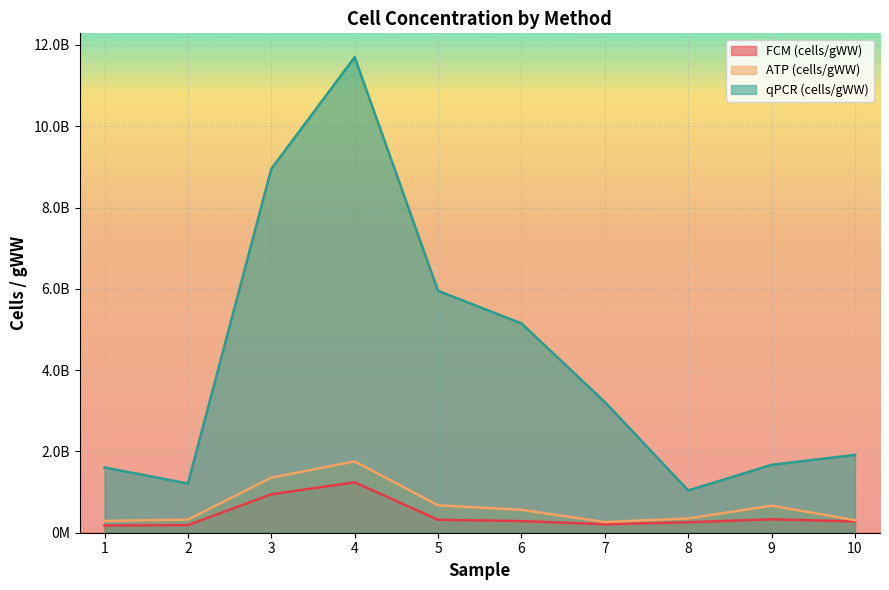

True or false: ATP (cells/gWW) has a value of 1006235929.9 at 6.

False